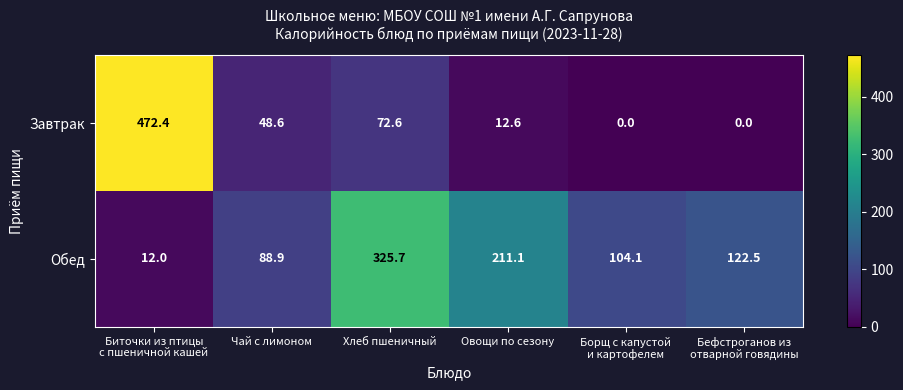

Reading left to right, transcribe all the data shown in this chart.

Завтрак: 472.4	48.6	72.6	12.6	0.0	0.0
Обед: 12.0	88.9	325.7	211.1	104.1	122.5